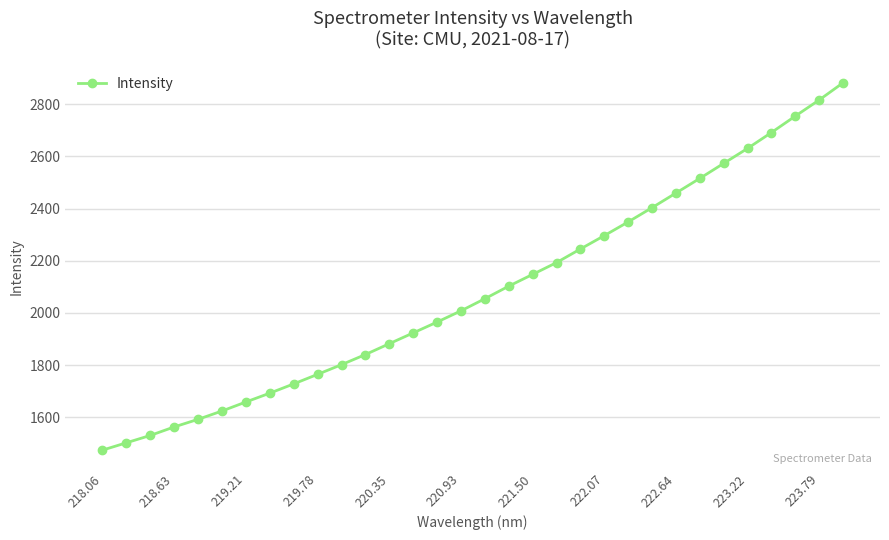

What is the minimum value shown in the chart?

1474.6